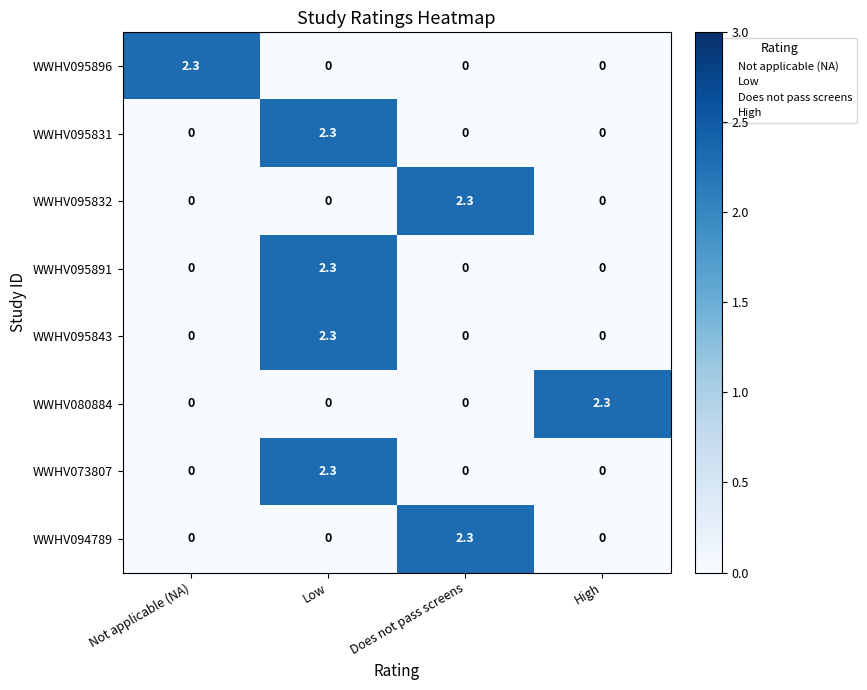

Is it true that WWHV095832 equals 0.0 at High?

True